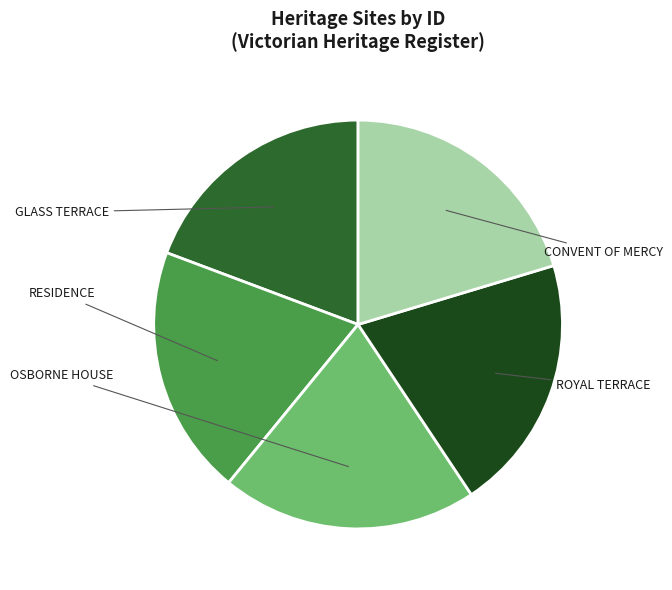

Which category has the smallest portion of the pie?

GLASS TERRACE